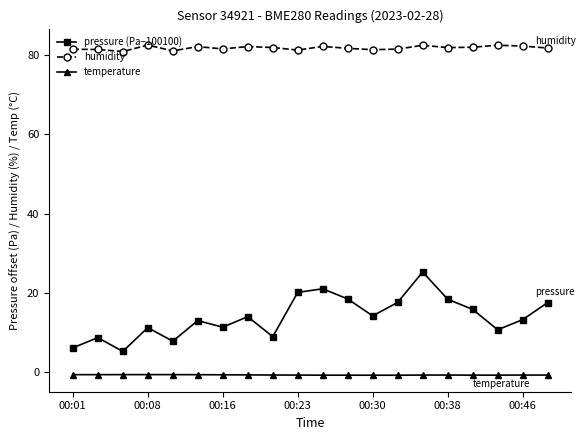

True or false: temperature and humidity intersect in this chart.

False